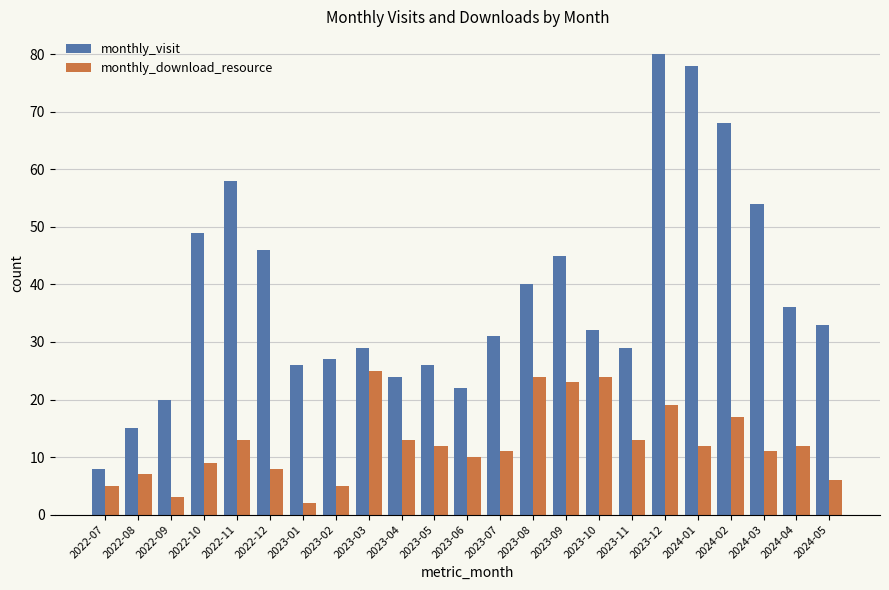

What is the highest value of the monthly_download_resource series?

25